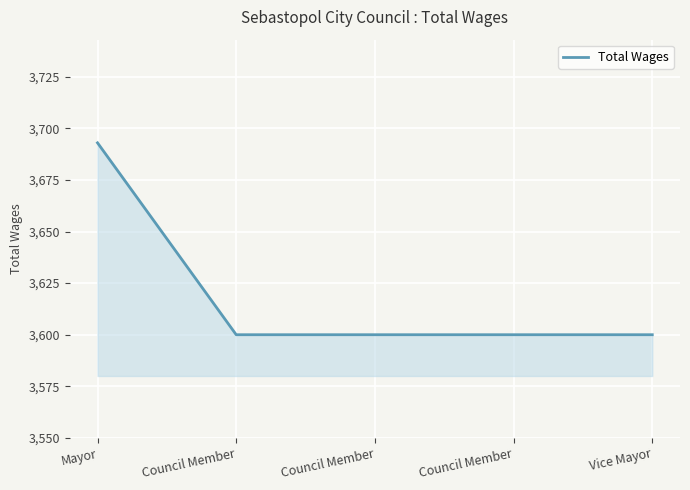

Reading left to right, transcribe all the data shown in this chart.

Mayor=3693	Council Member=3600	Council Member=3600	Council Member=3600	Vice Mayor=3600